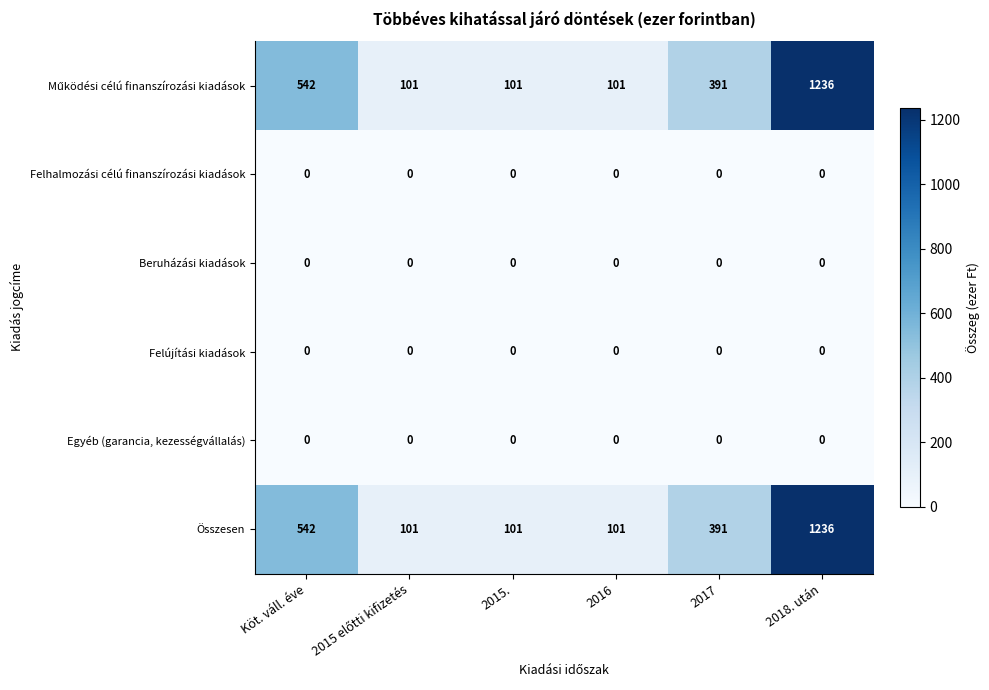

At which category is the sum across all series the highest?

2018. után